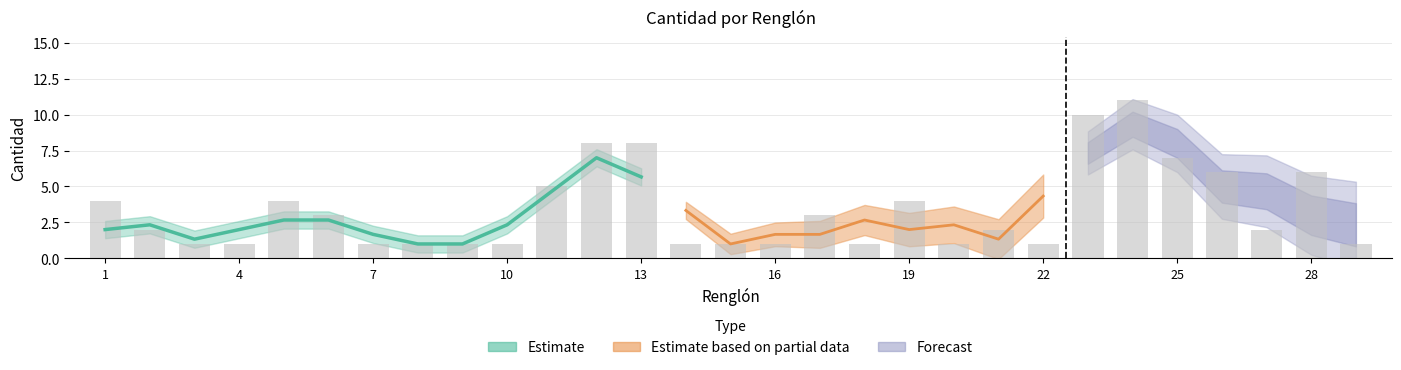

Where does the data first go above 2?

1